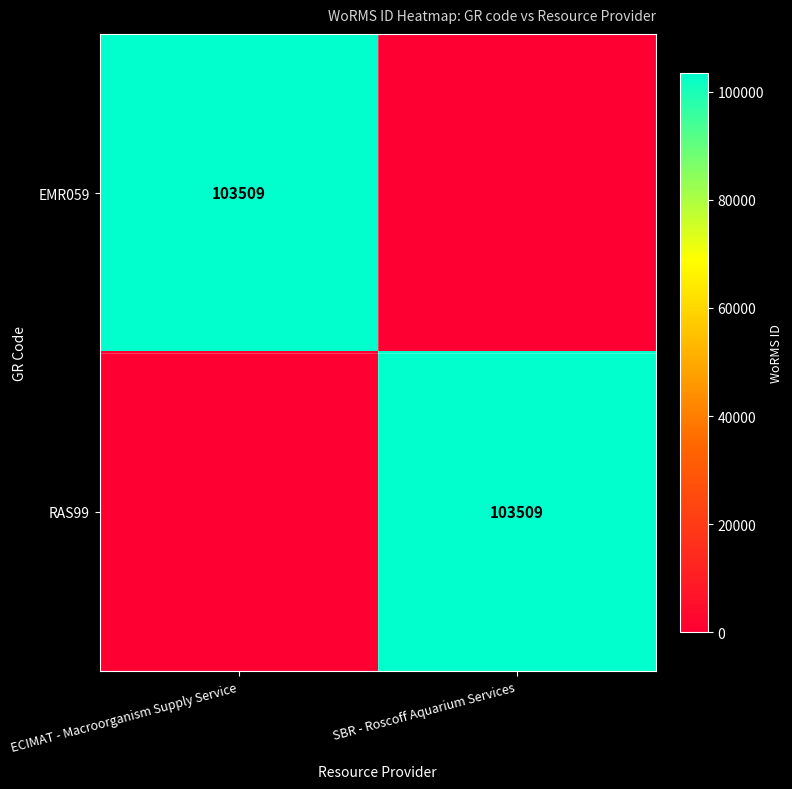

The value of RAS99 at SBR - Roscoff Aquarium Services is 154209. True or false?

False